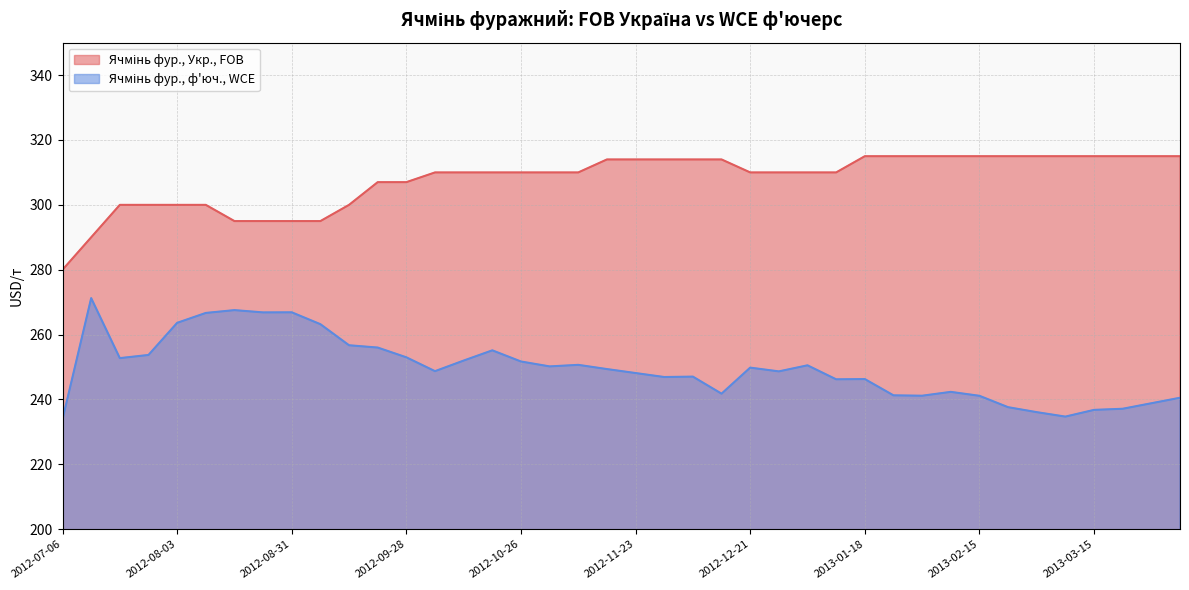

True or false: Ячмінь фур., ф'юч., WCE and Ячмінь фур., Укр., FOB cross at least once.

False